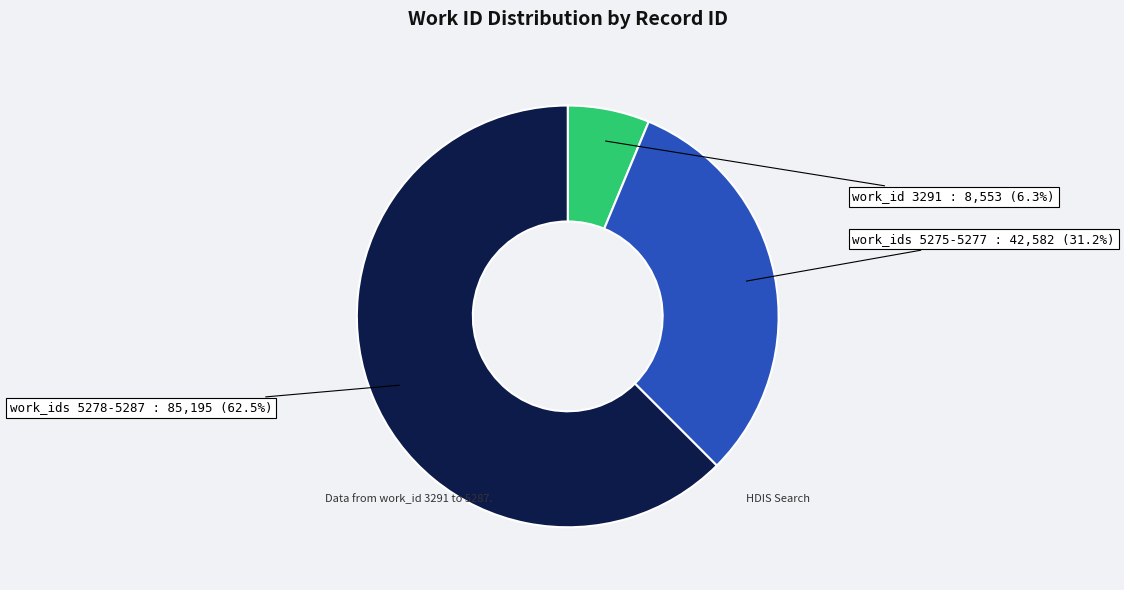

Count the number of slices in the pie.

3